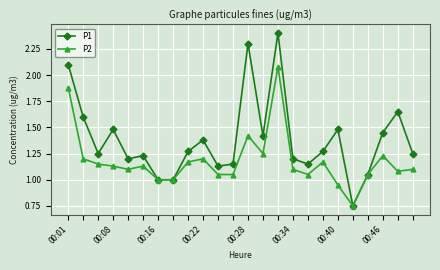

Rank the series by their maximum value, from highest to lowest.

P1, P2